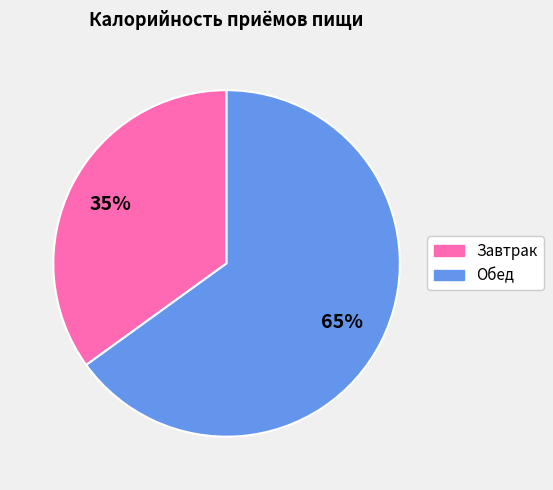

The Обед slice represents 71% of the pie. True or false?

False